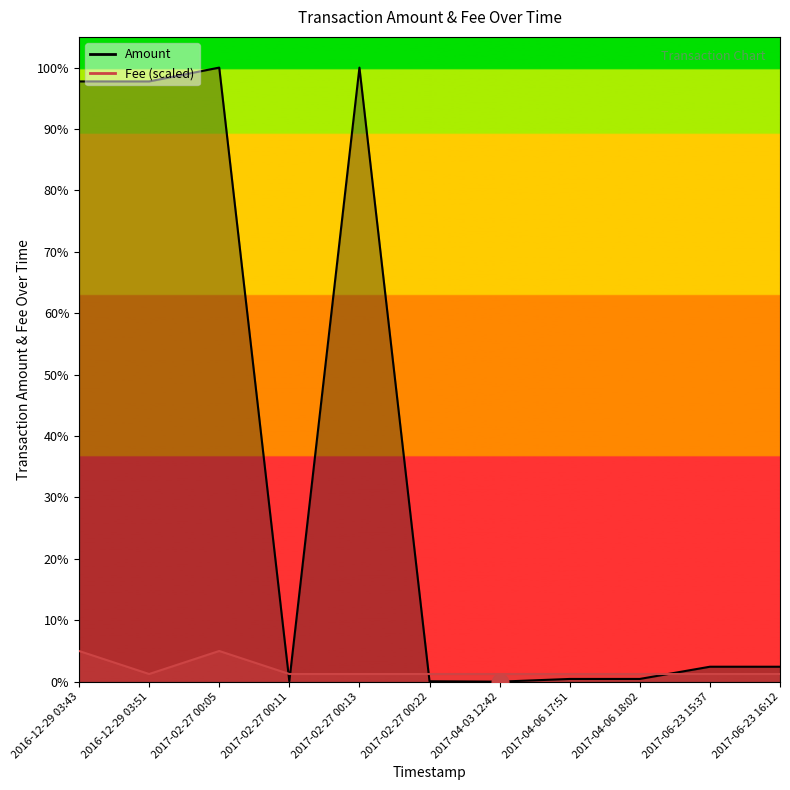

Rank the series by their maximum value, from lowest to highest.

Fee, Amount